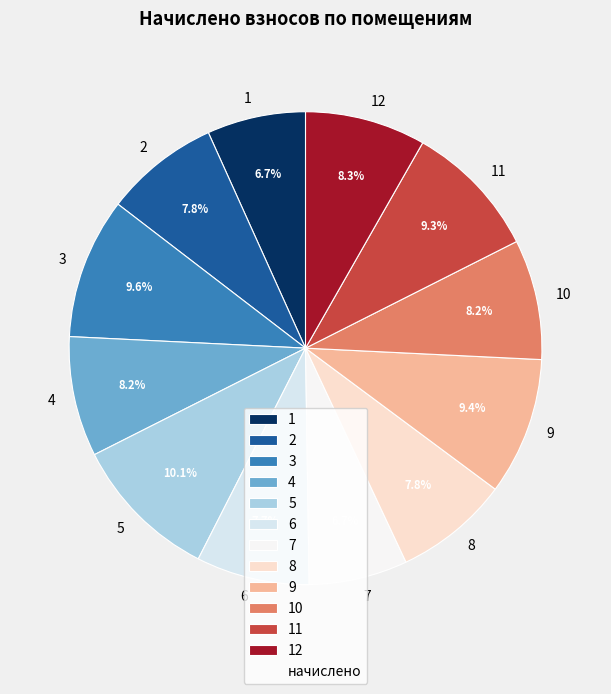

Is 1 the majority of the pie?

No